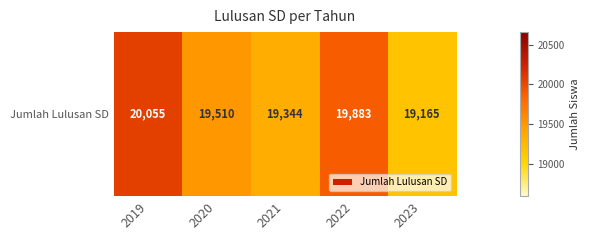

Count the number of values greater than 19510.

2